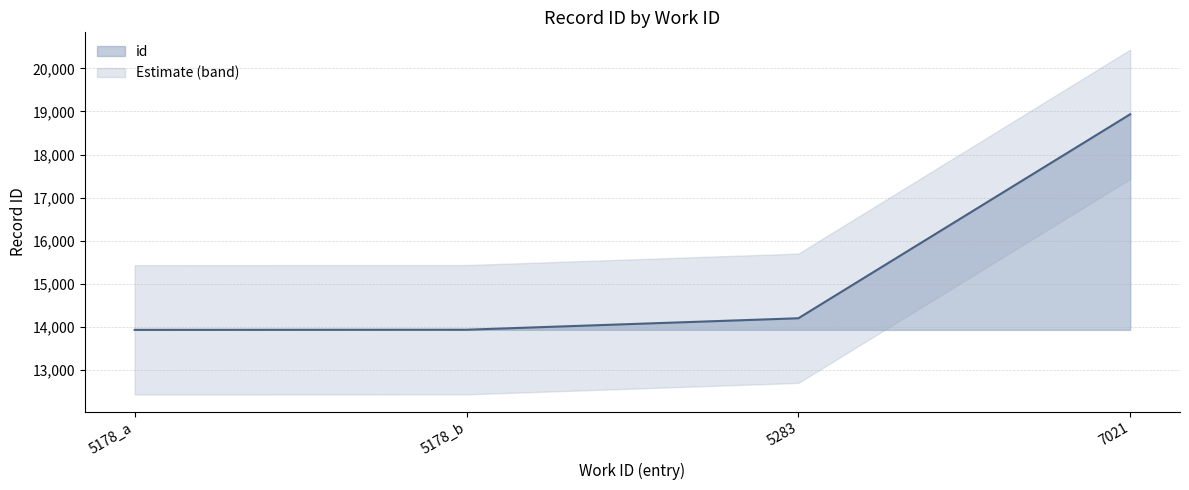

Reading left to right, transcribe all the data shown in this chart.

13932	13935	14201	18935